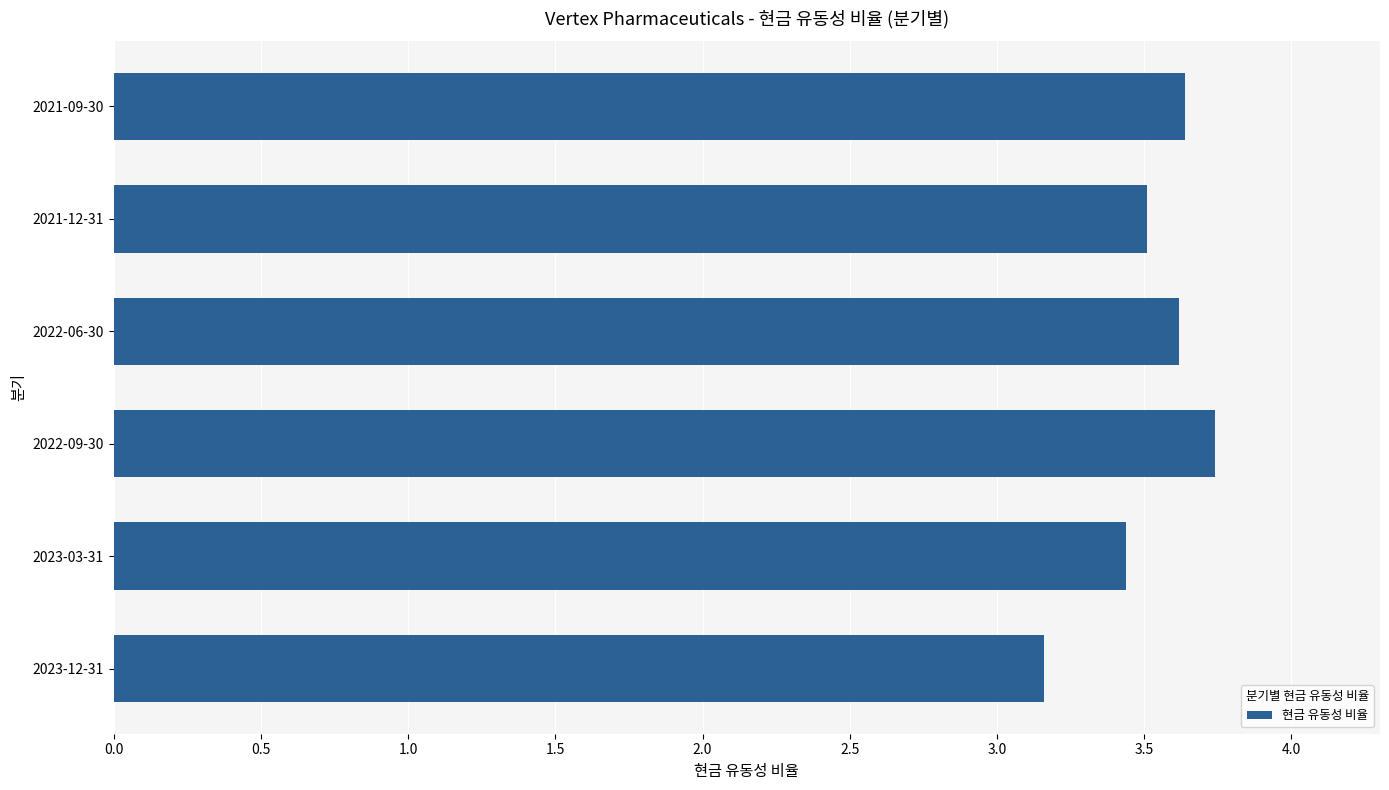

Reading bottom to top, list all the values displayed in this chart.

3.2	3.4	3.7	3.6	3.5	3.6